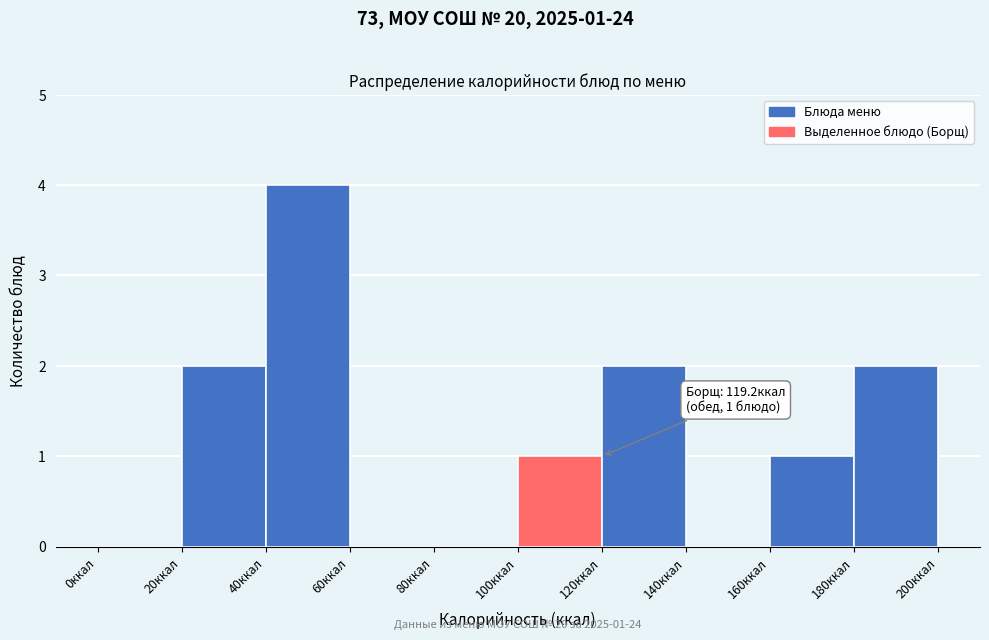

Over which range of the x-axis is the bar tallest?

40 to 60